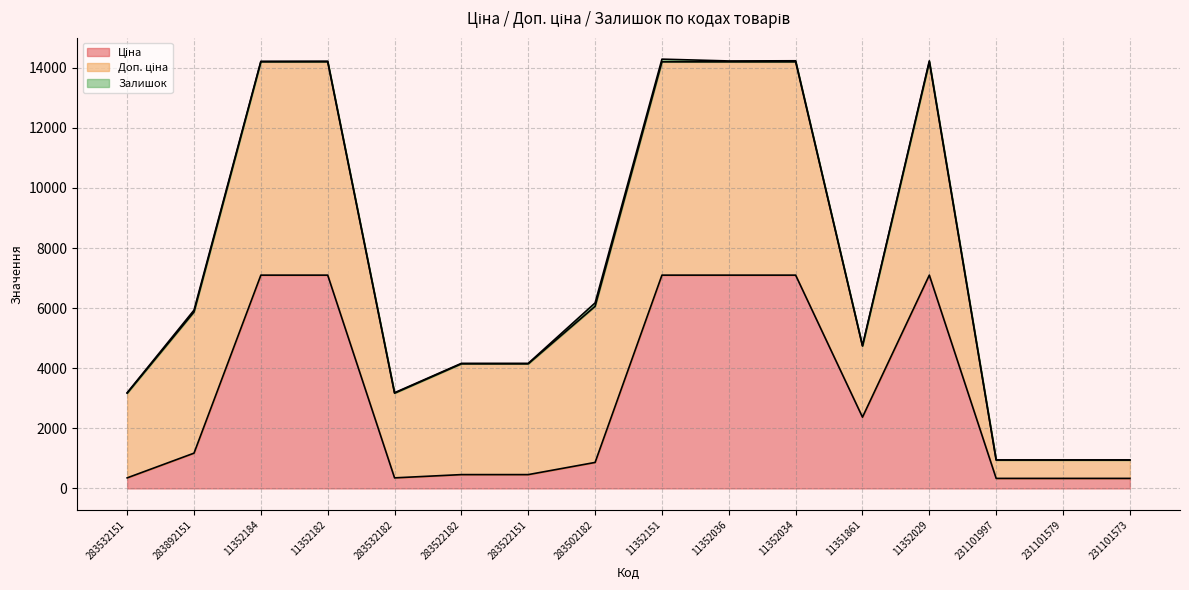

What is the sum of the Залишок values at 11352182 and 11351861?

22.0